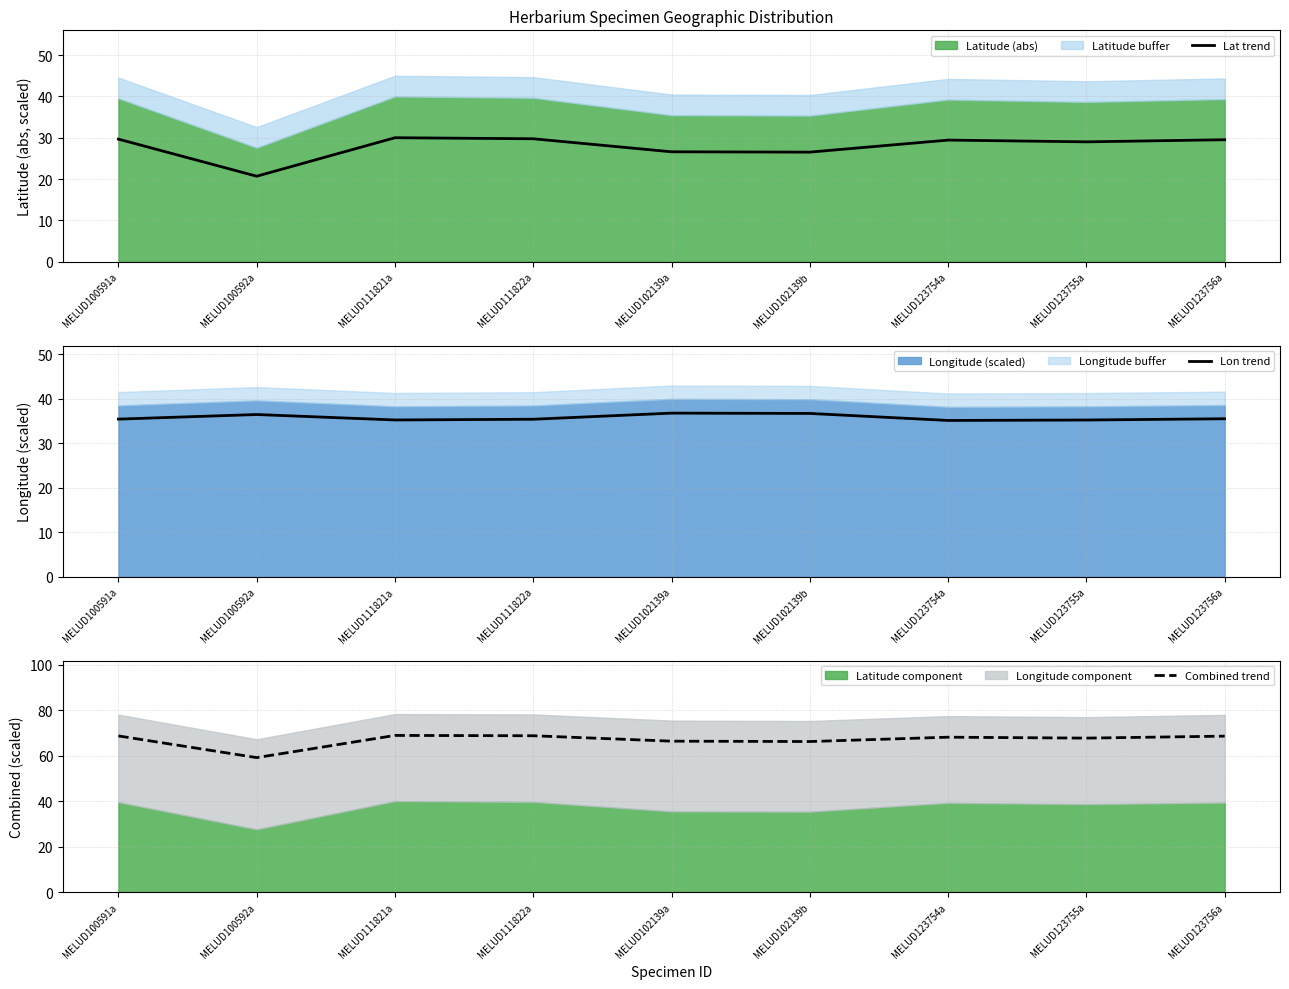

What is the highest value of the Lon trend series?

36.8